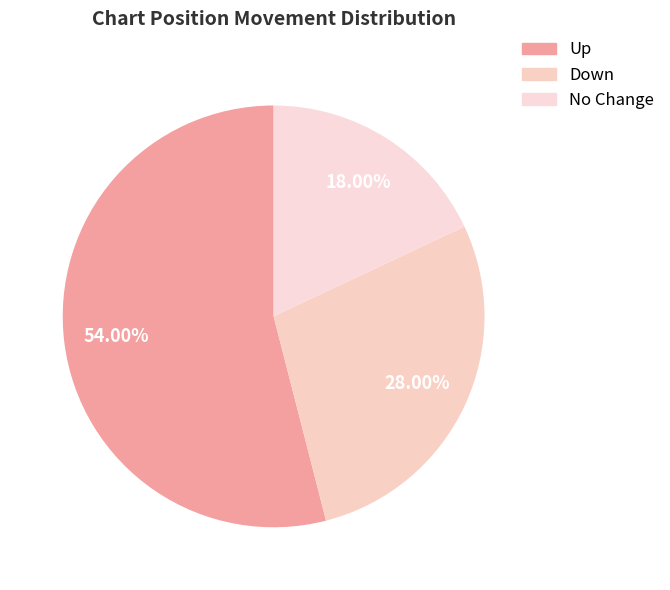

How many slices are in this pie chart?

3